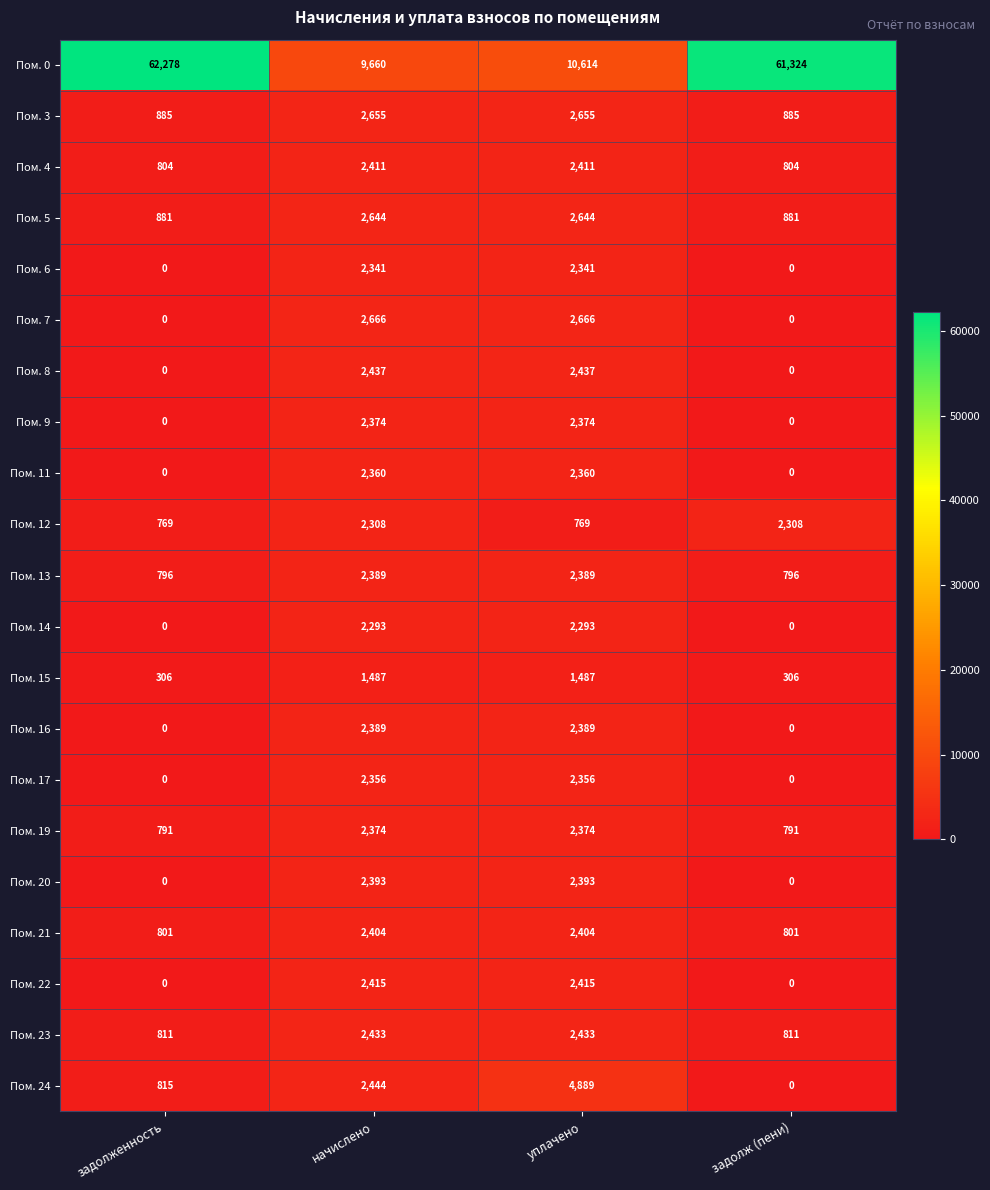

Which category has the highest value across all series?

задолженность